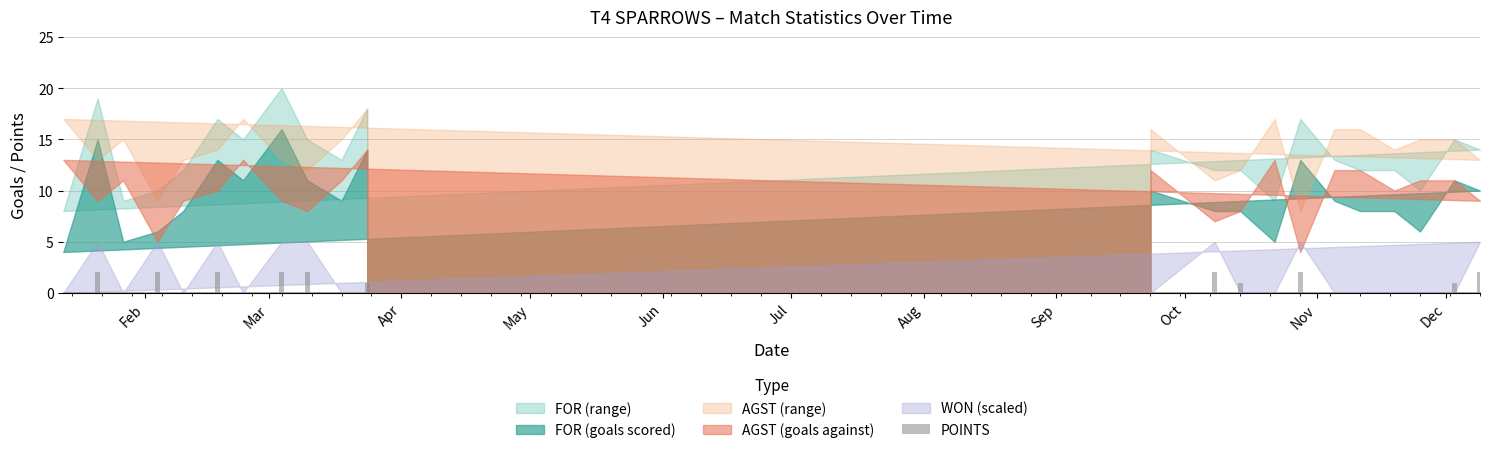

What is the sum of all values?

19